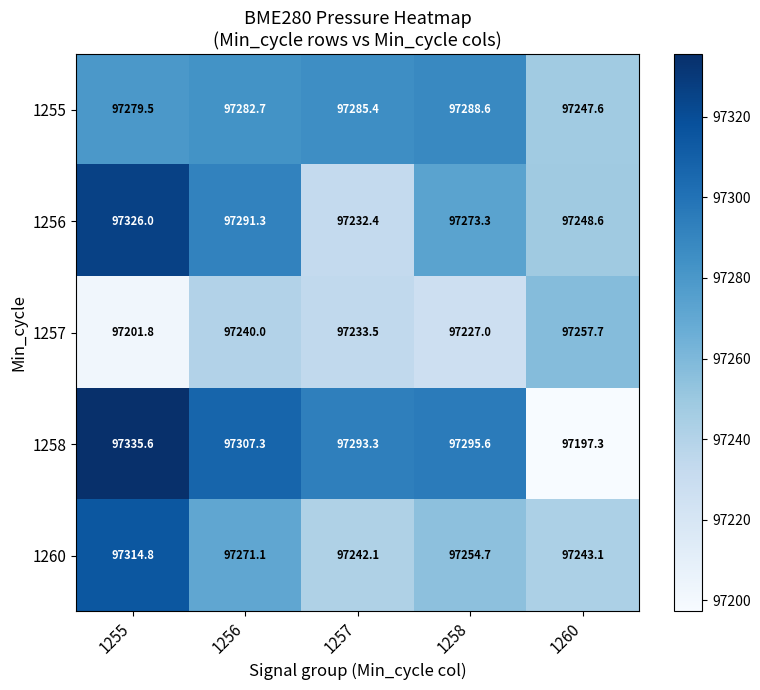

What is the average value of the 1256 series?

97274.3